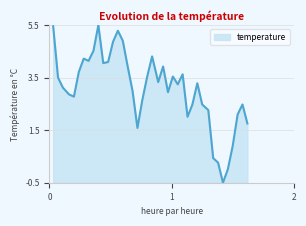

What is the smallest value displayed?

-0.5